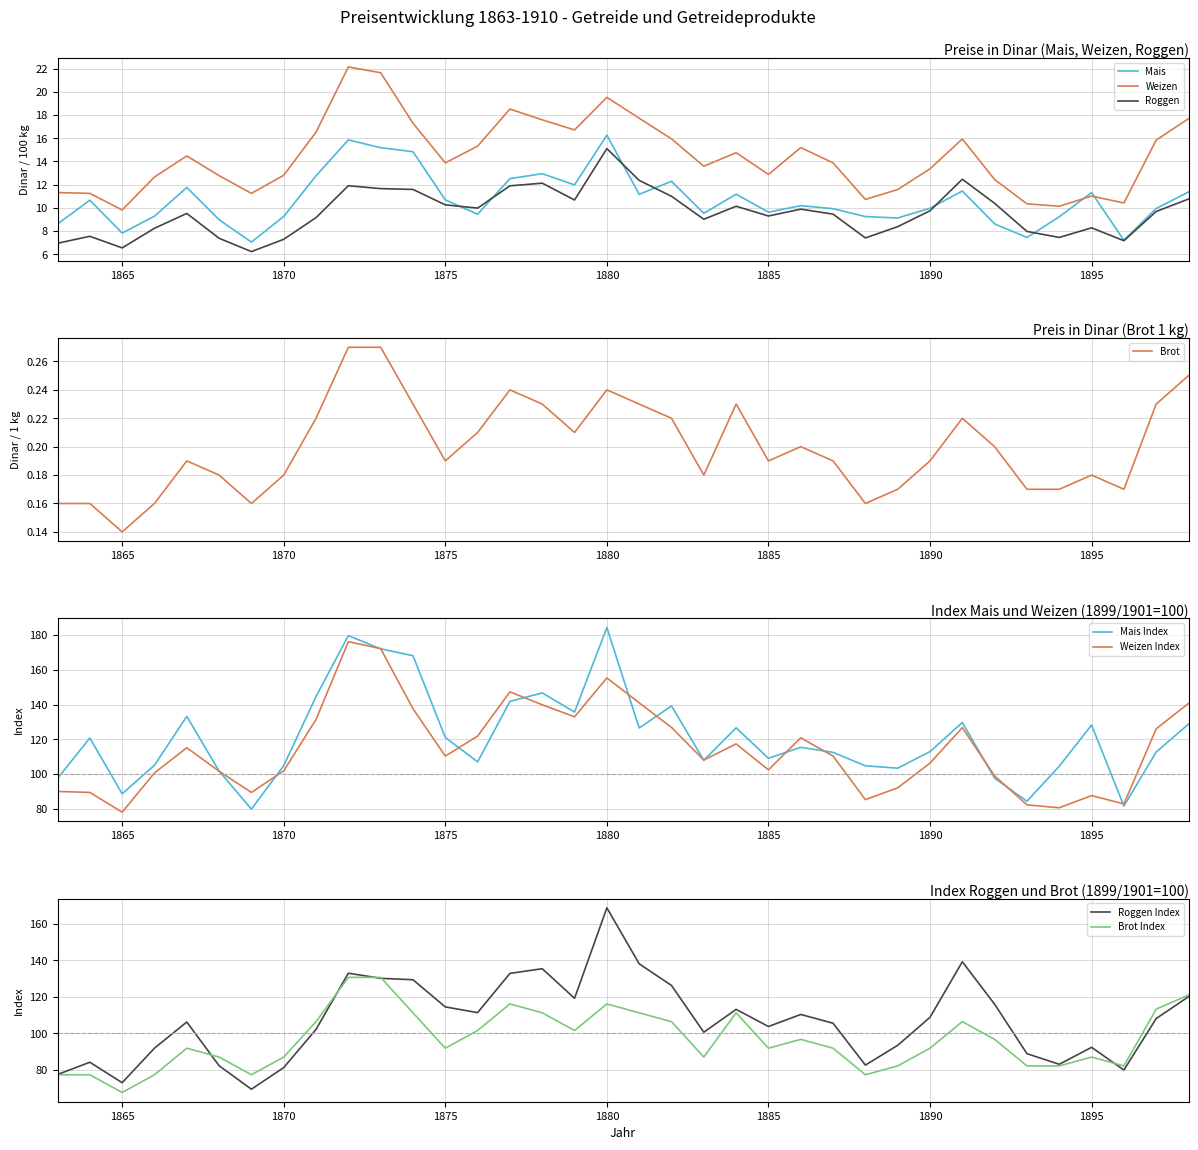

True or false: Brot Preis and Roggen Preis intersect in this chart.

False